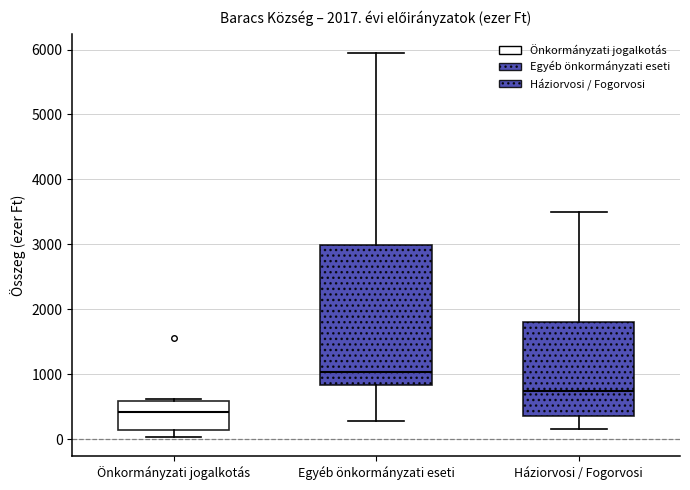

Which box has the lowest median line?

Önkormányzati jogalkotás